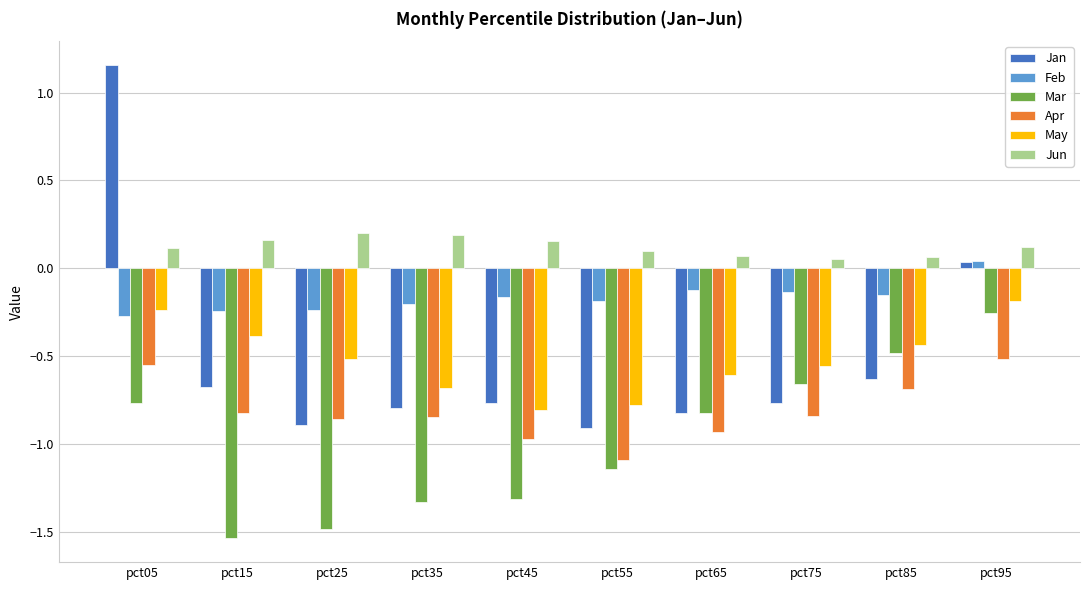

Does the chart contain any negative values?

Yes